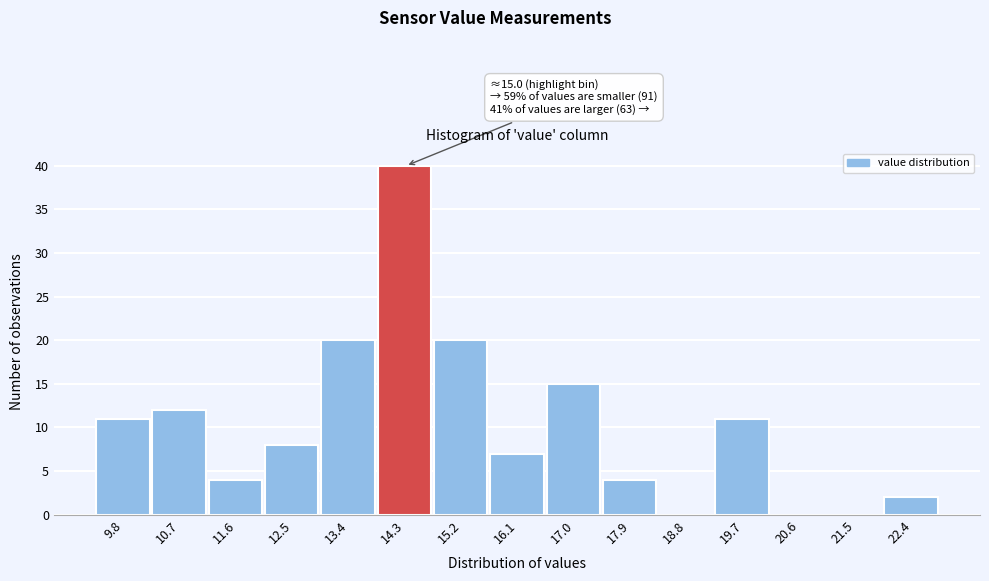

Reading right to left, transcribe all the data shown in this chart.

22.4=2	21.5=0	20.6=0	19.7=11	18.8=0	17.9=4	17.0=15	16.1=7	15.2=20	14.3=40	13.4=20	12.5=8	11.6=4	10.7=12	9.8=11